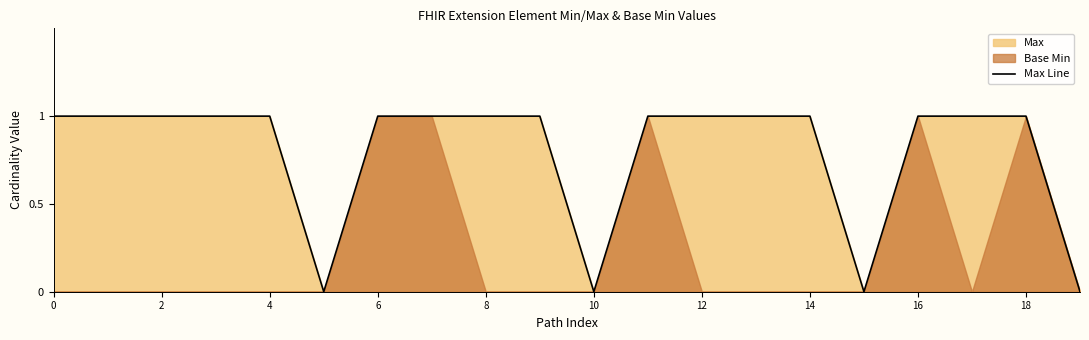

How many lines are shown in the chart?

1